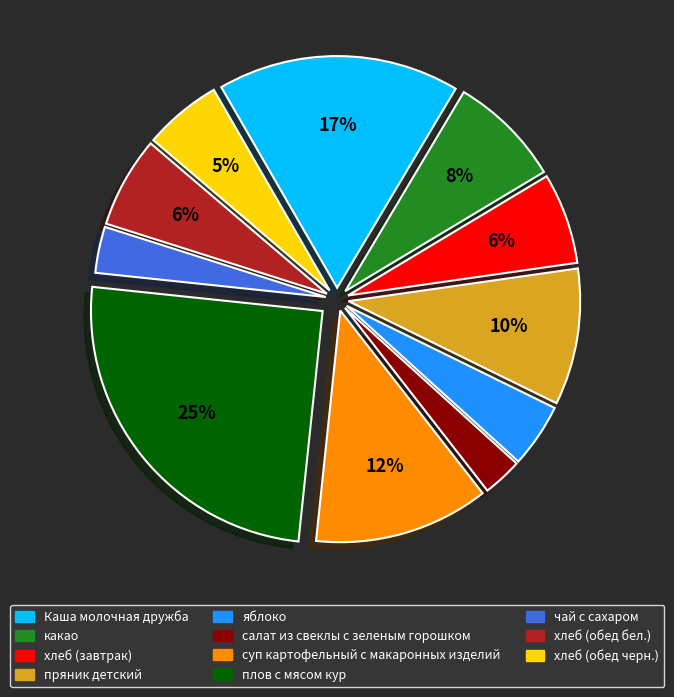

Which has a higher value, суп картофельный с макаронных изделий or Каша молочная дружба?

Каша молочная дружба